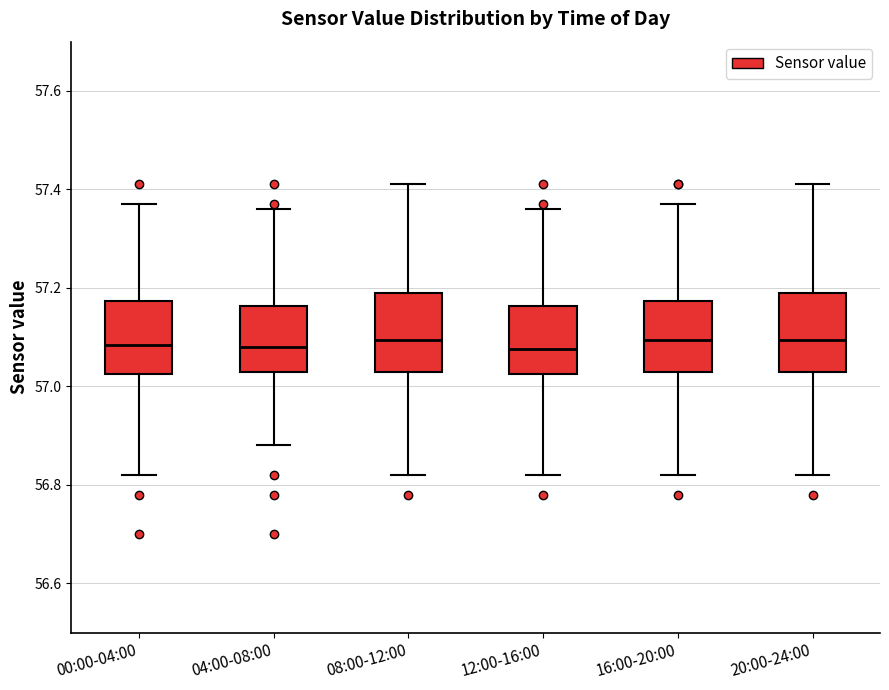

Reading left to right, read every box against the y-axis: the position of its median line, the range the box covers, and the ends of its whiskers. The values are not printed on the chart, so give them approximately, as read against the axis.

00:00-04:00: median 57.08, box 57.02 to 57.18, whiskers 56.82 to 57.38
04:00-08:00: median 57.08, box 57.04 to 57.16, whiskers 56.88 to 57.36
08:00-12:00: median 57.10, box 57.04 to 57.20, whiskers 56.82 to 57.42
12:00-16:00: median 57.08, box 57.02 to 57.16, whiskers 56.82 to 57.36
16:00-20:00: median 57.10, box 57.04 to 57.18, whiskers 56.82 to 57.38
20:00-24:00: median 57.10, box 57.04 to 57.20, whiskers 56.82 to 57.42